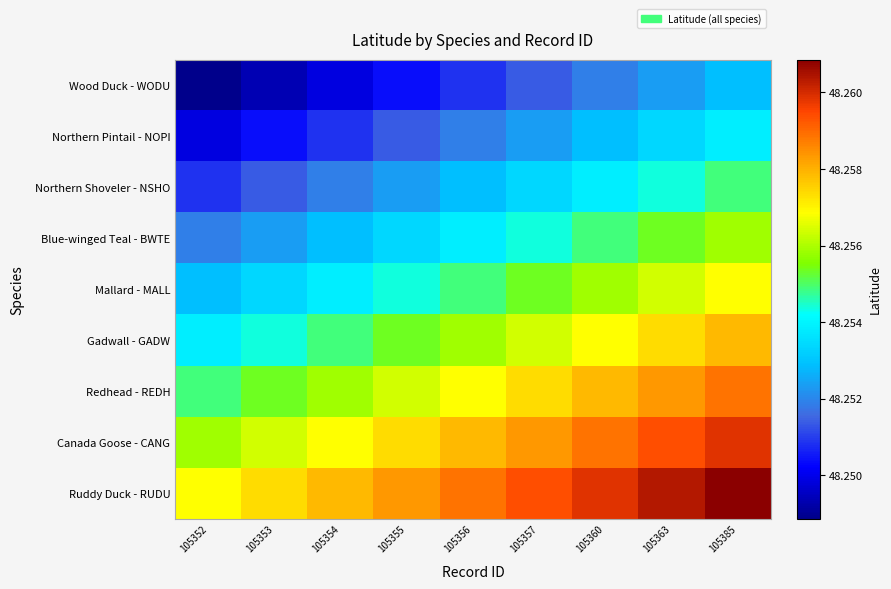

At how many categories does at least one series exceed 48?

9